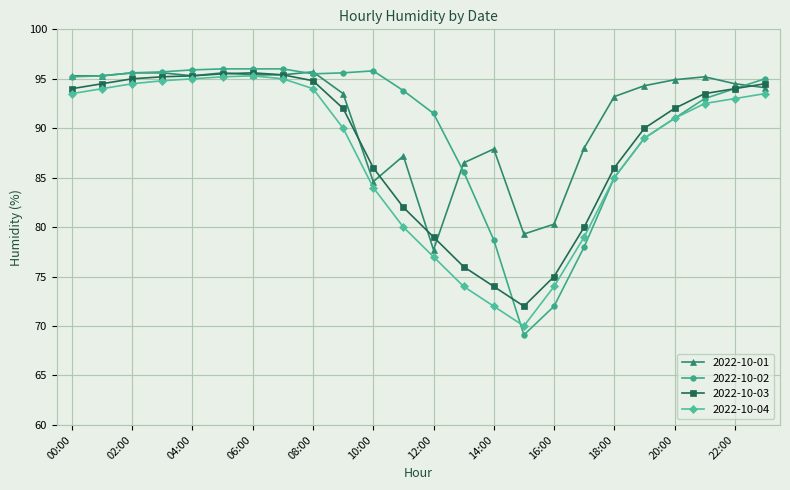

How many distinct data groups are displayed?

4